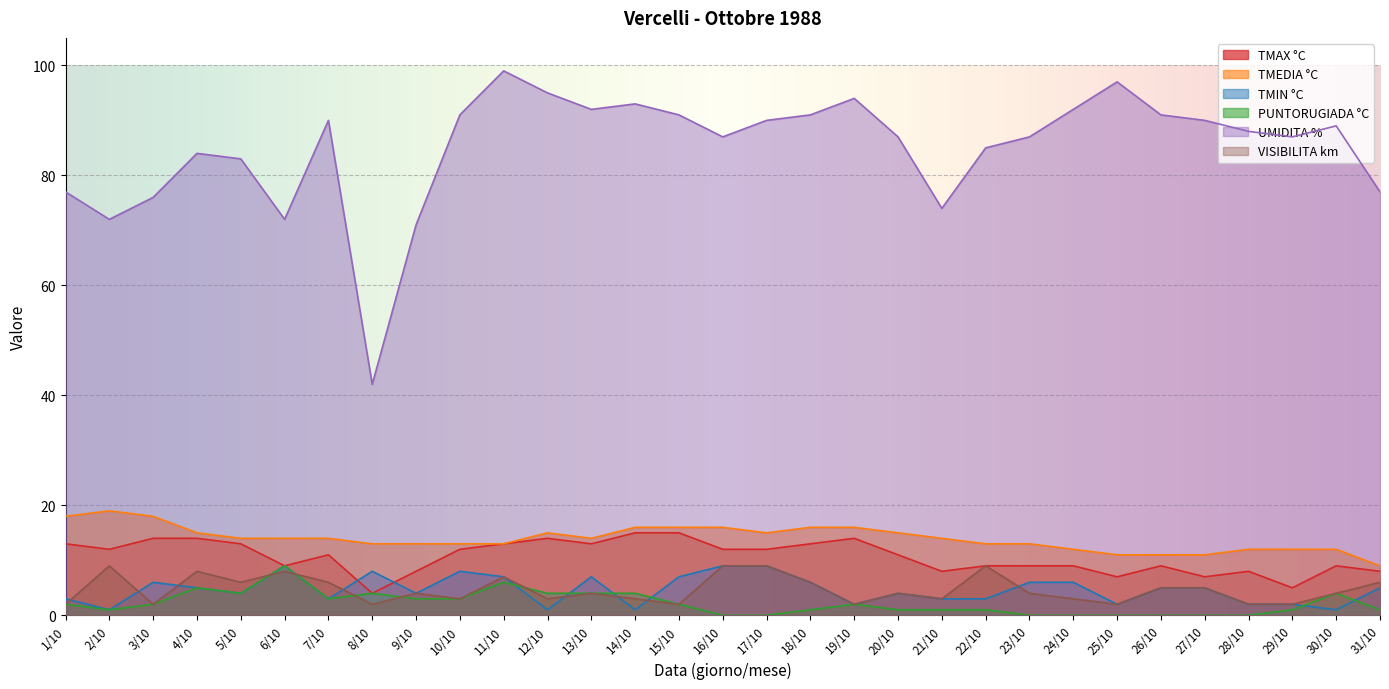

What is the label of the 27th point from the right?

5/10